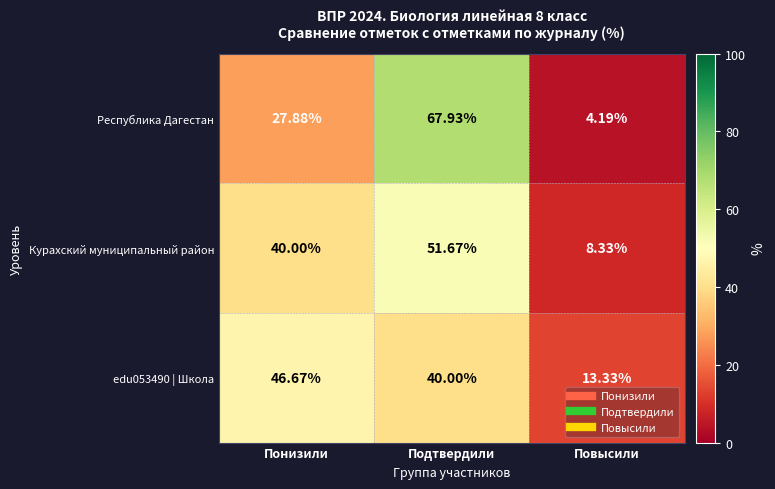

Which series has the largest range (max minus min)?

Республика Дагестан